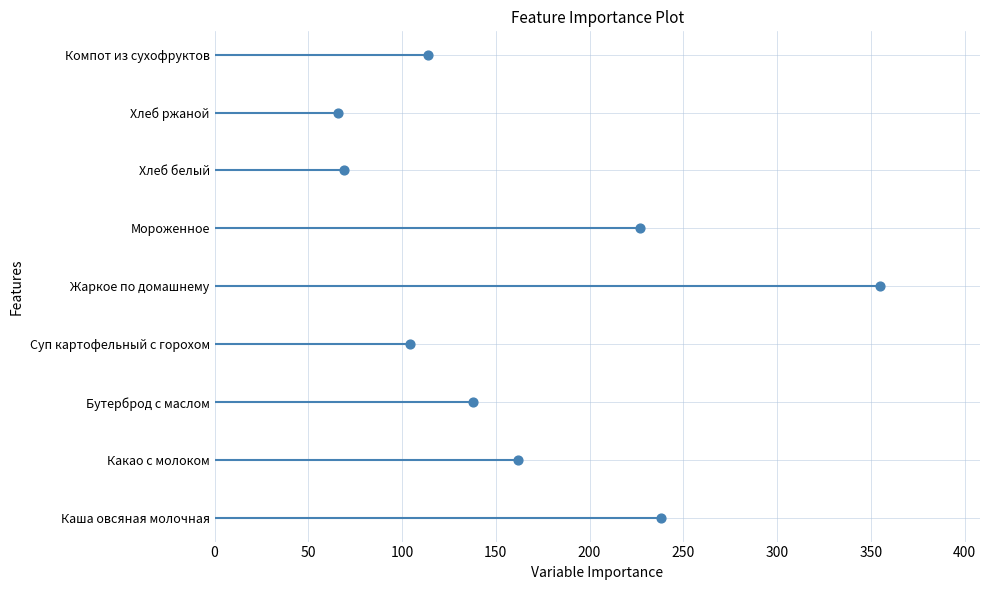

Approximately how many times larger is the value at 250 compared to 200?

1.2